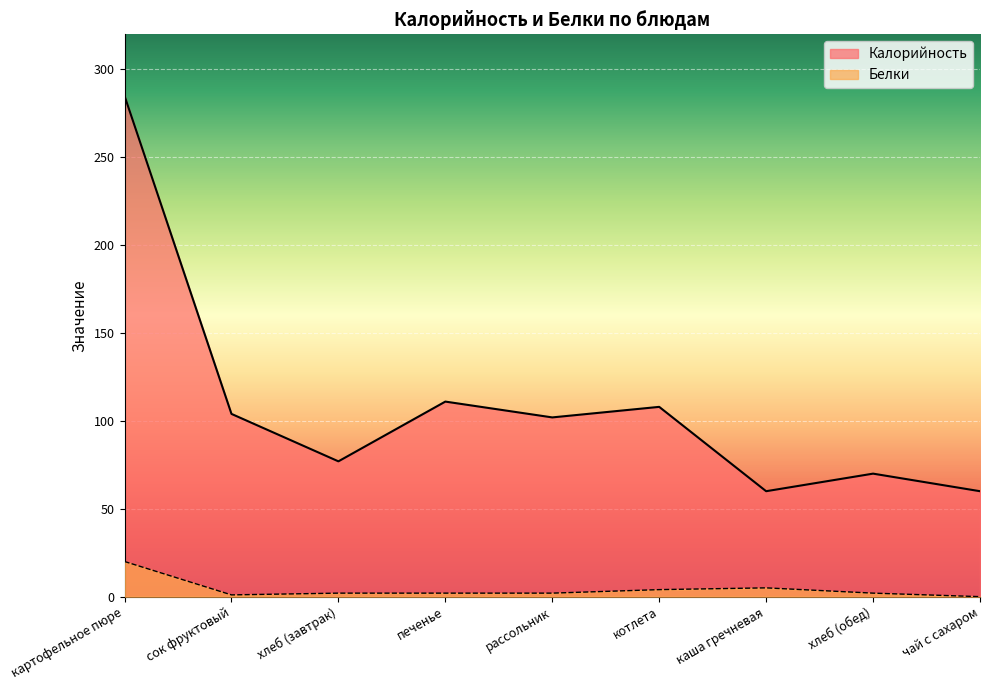

List the series in order of their peak value, highest first.

Калорийность, Белки